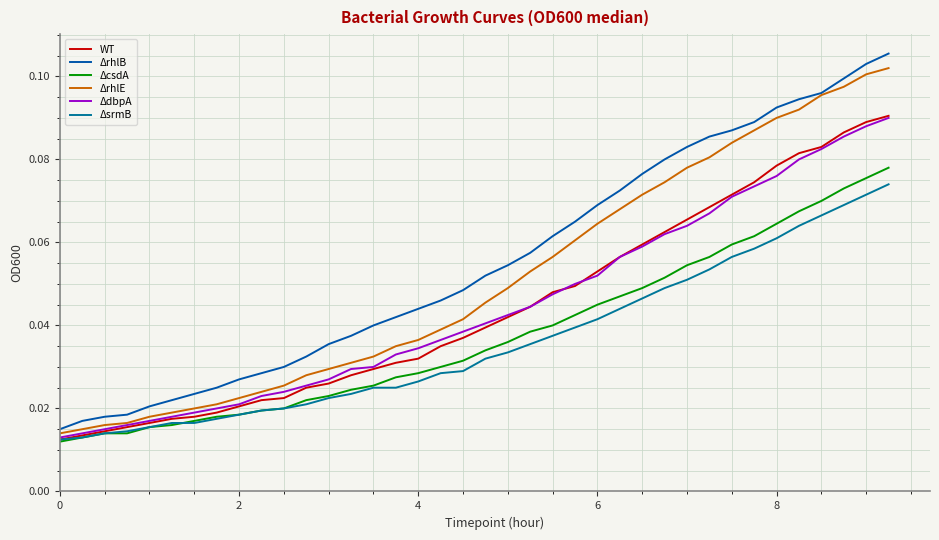

True or false: ΔrhlB has more than 2 points higher than both neighbors.

False